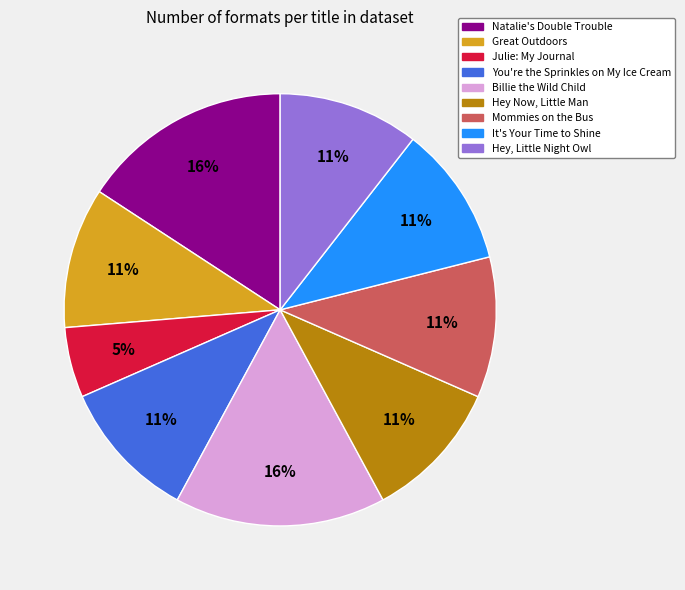

What is the smallest slice in the pie chart?

Julie: My Journal